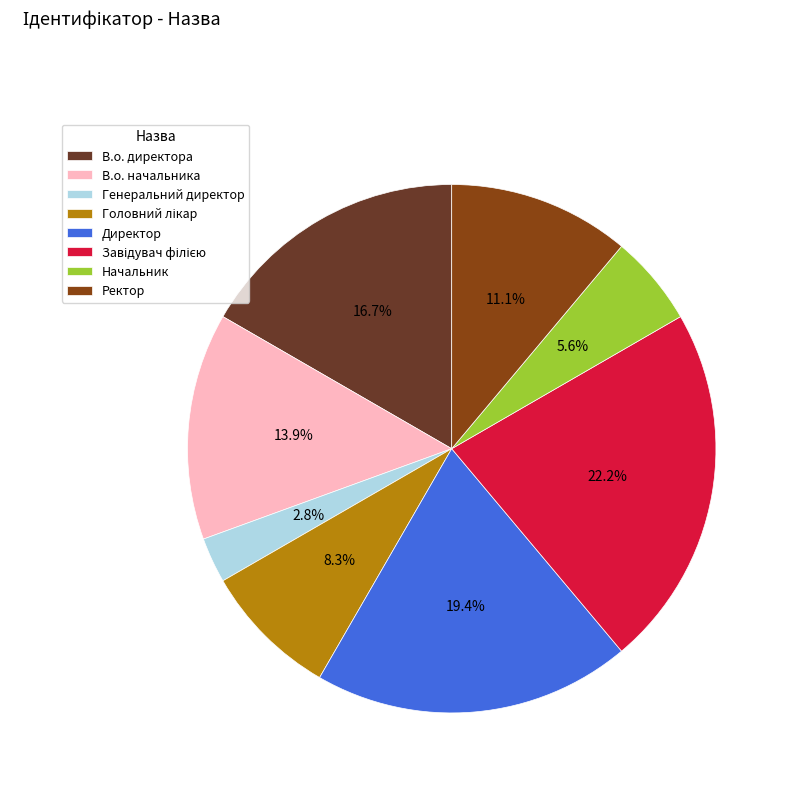

Does any single category account for the majority?

No